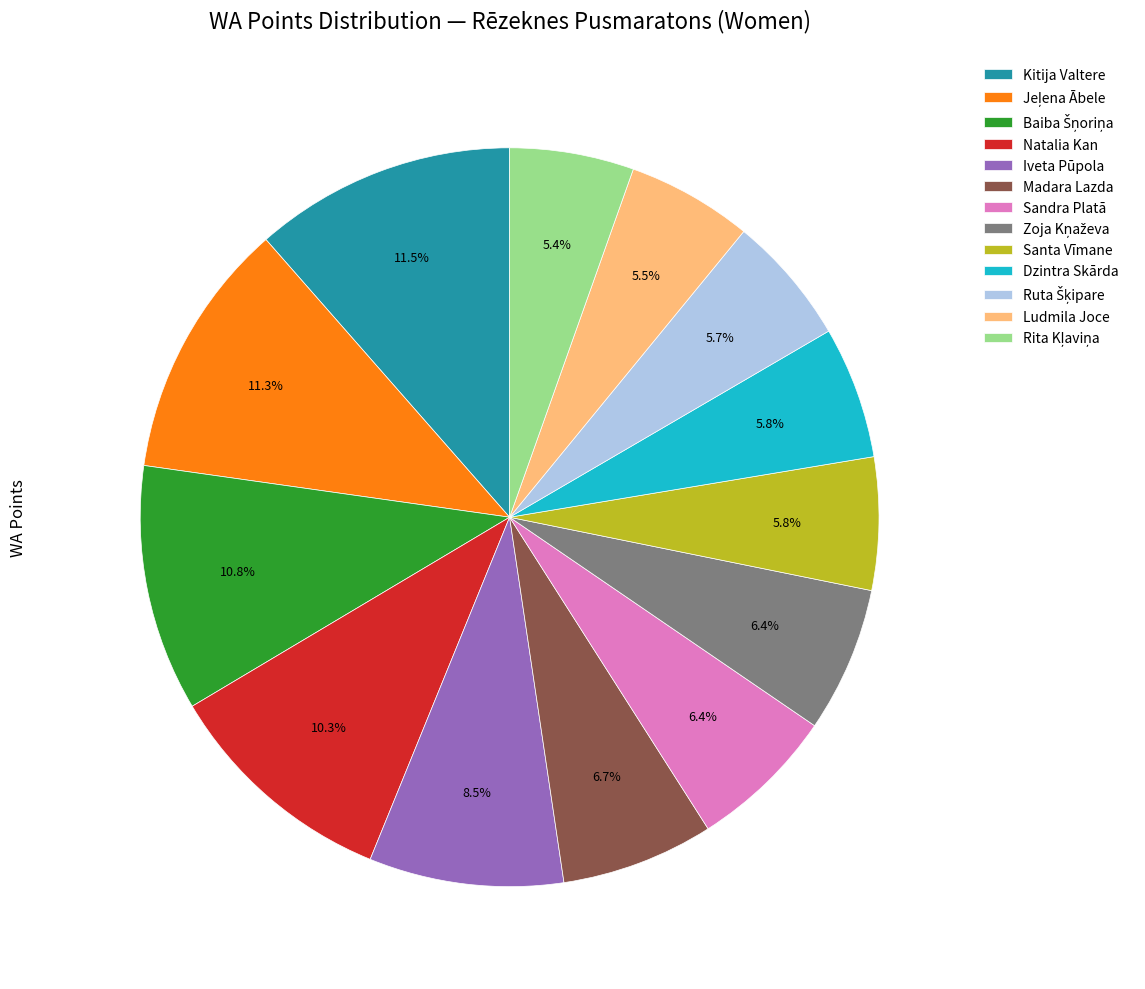

True or false: Natalia Kan accounts for 10% of the total.

True